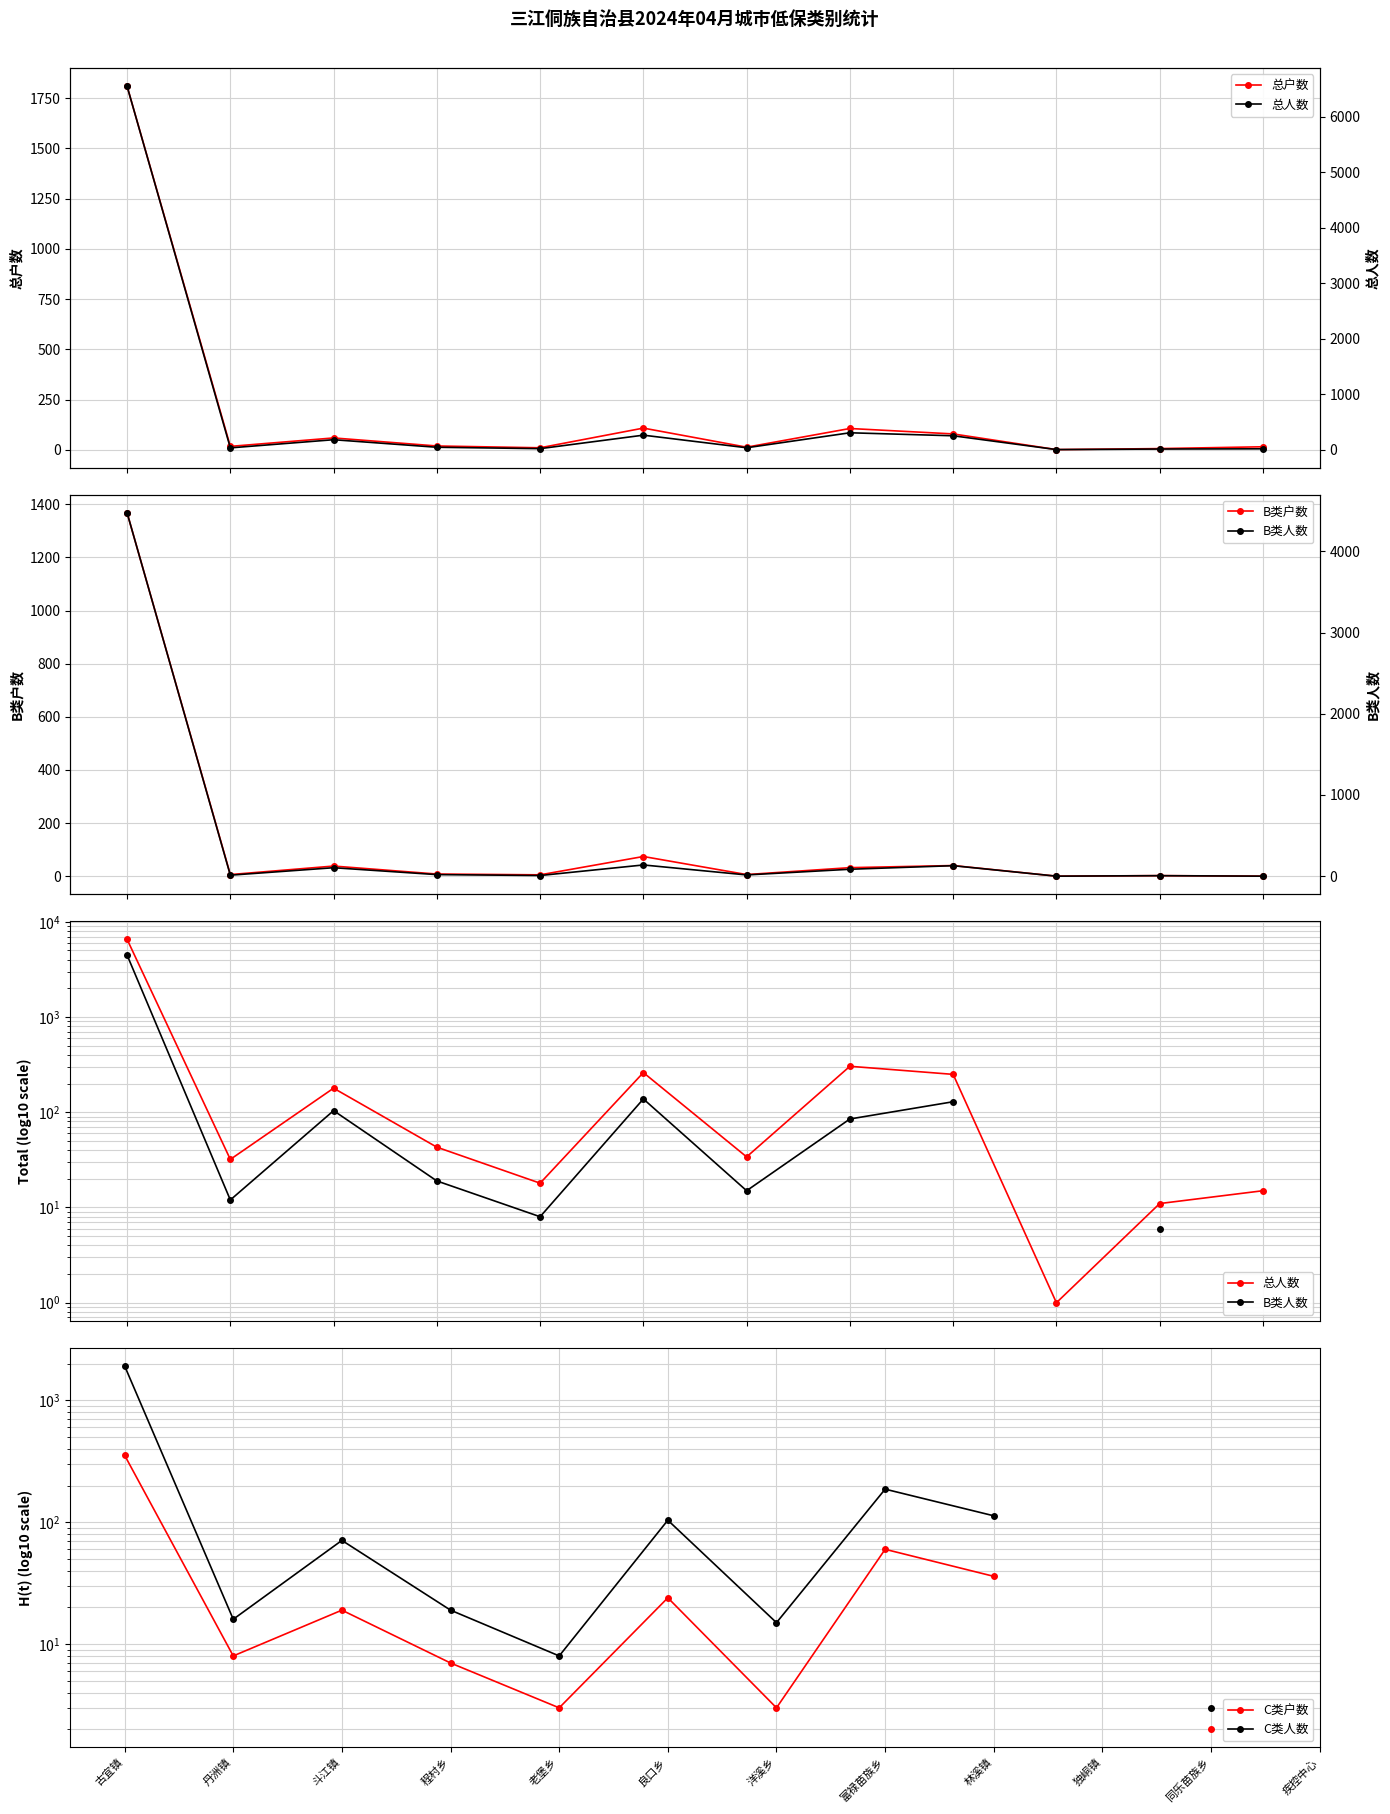

At 同乐苗族乡, list the series in order from largest to smallest.

总人数, 总户数, B类人数, C类人数, B类户数, C类户数